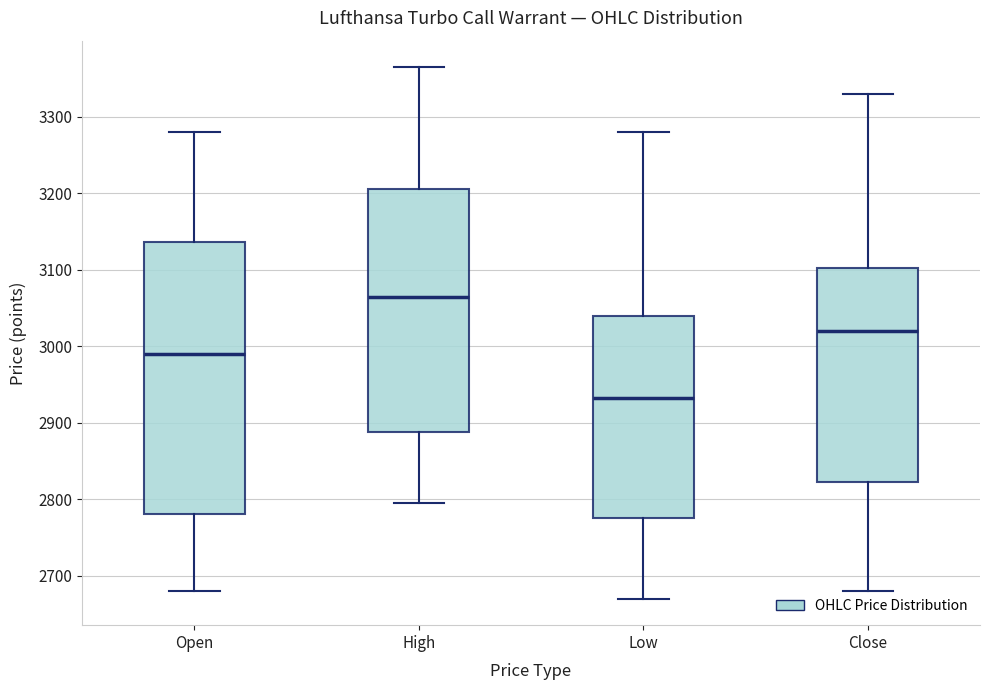

Where does the median line of the box for Close sit on the y-axis? The values are not printed on the chart, so give them approximately, as read against the axis.

3020